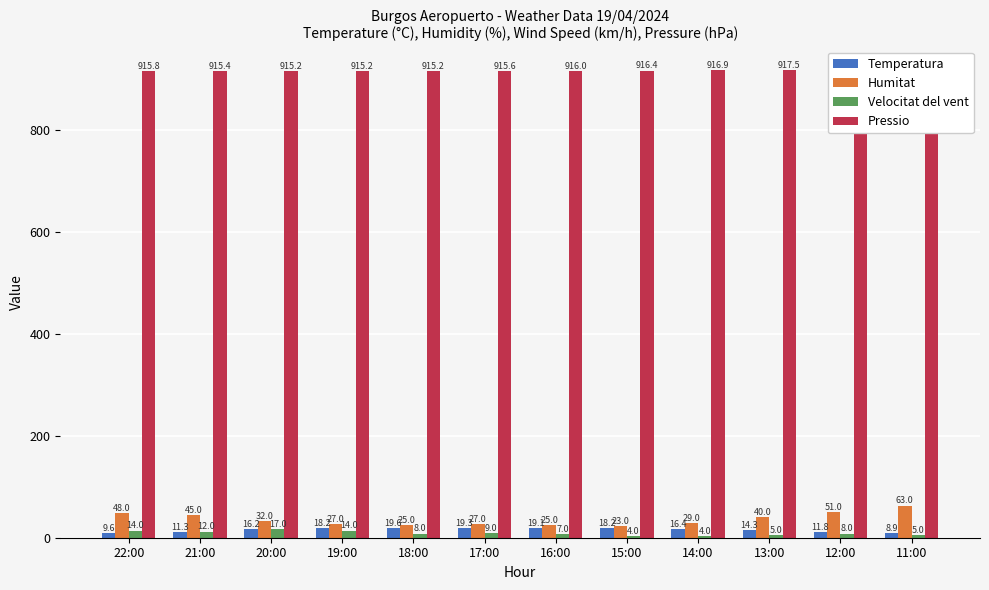

Which category has the highest value in the Temperatura series?

18:00